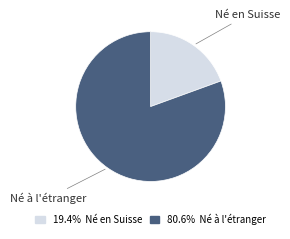

Does any single category account for the majority?

Yes